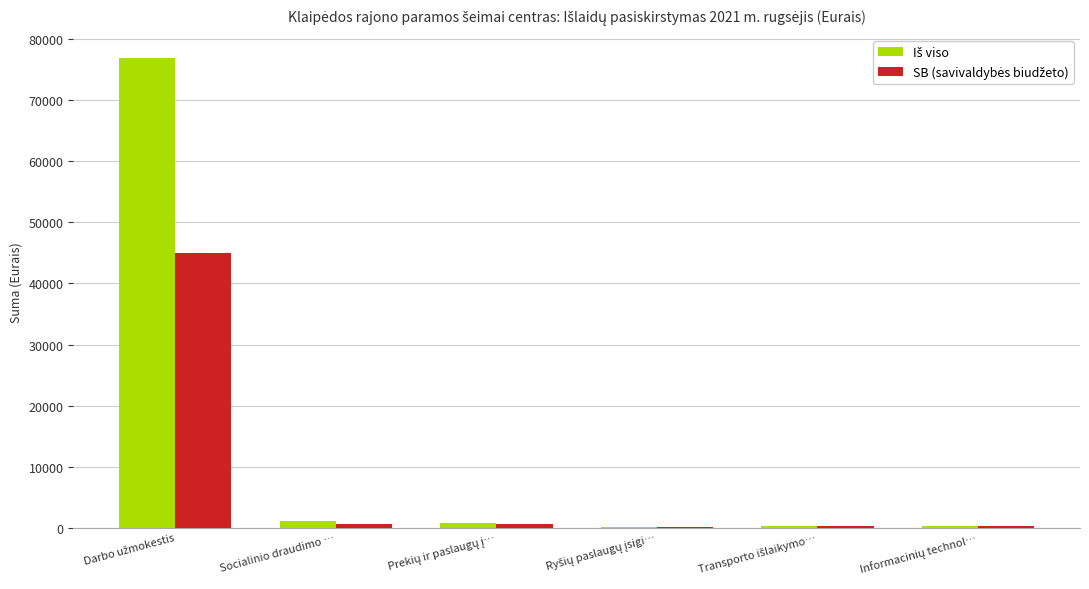

Are the bars horizontal?

No